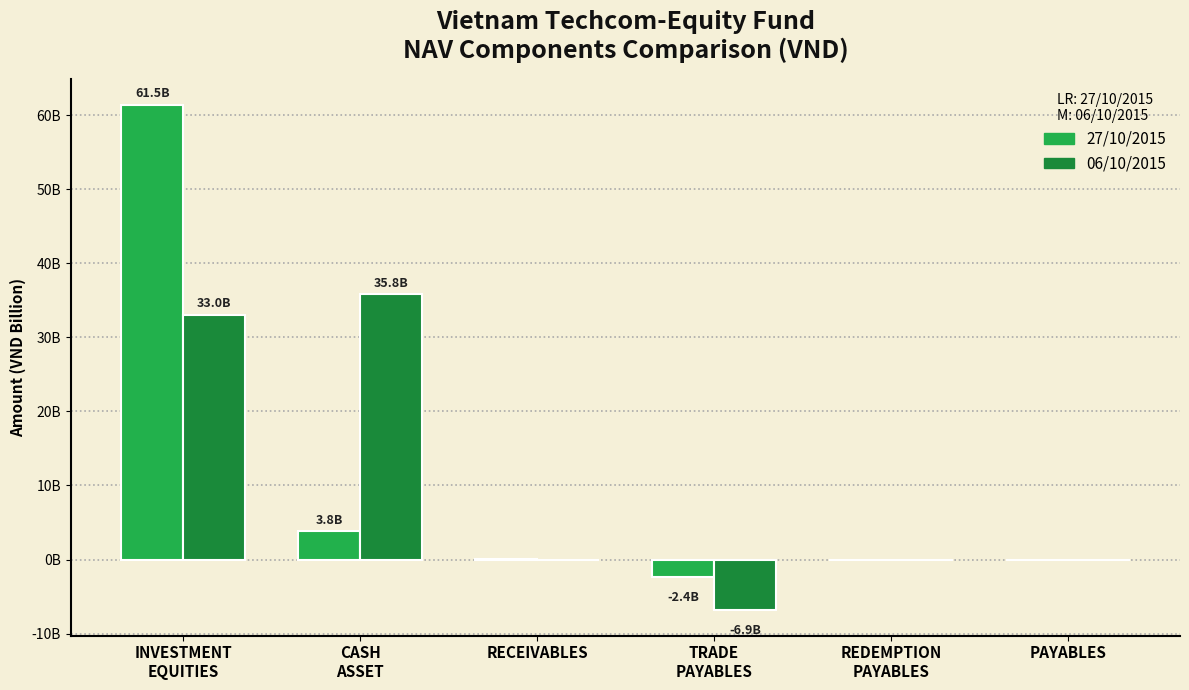

Does the chart contain stacked bars?

No